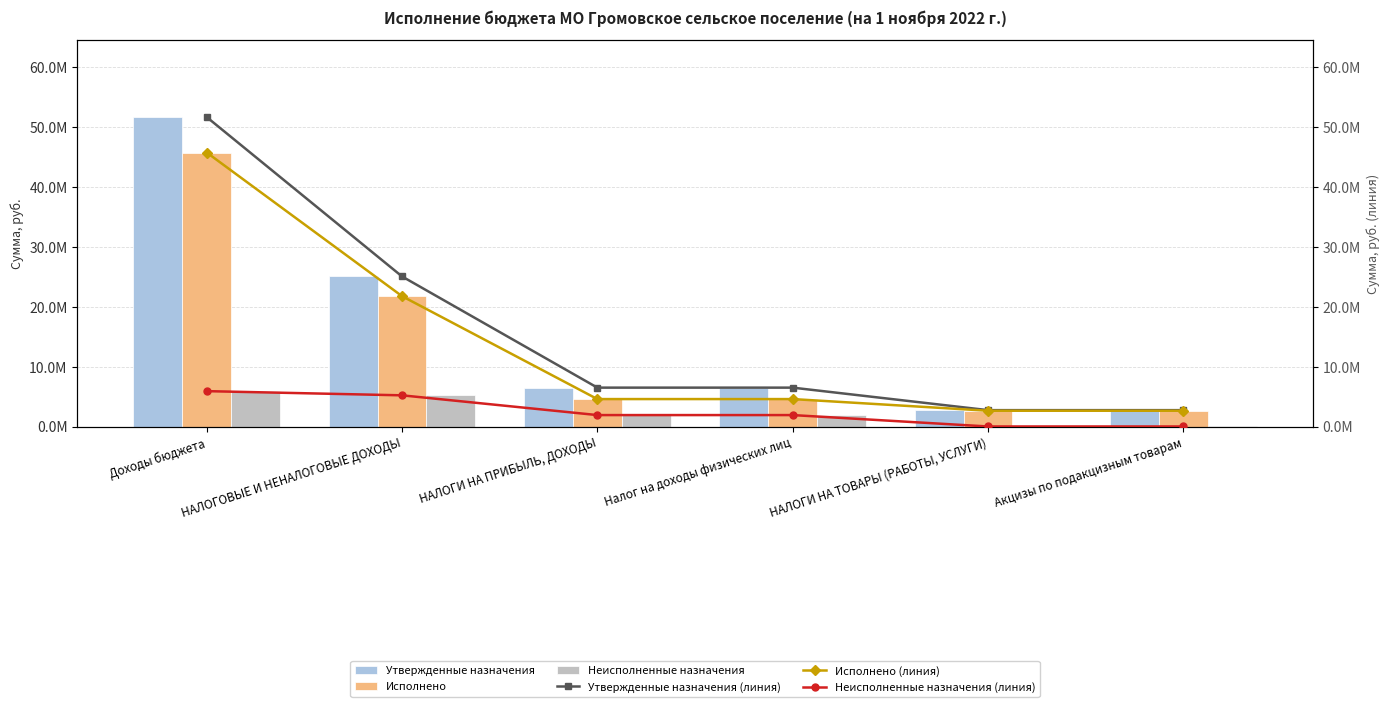

What is the value of the Исполнено (линия) bar at the 6th from the left?

2642076.9